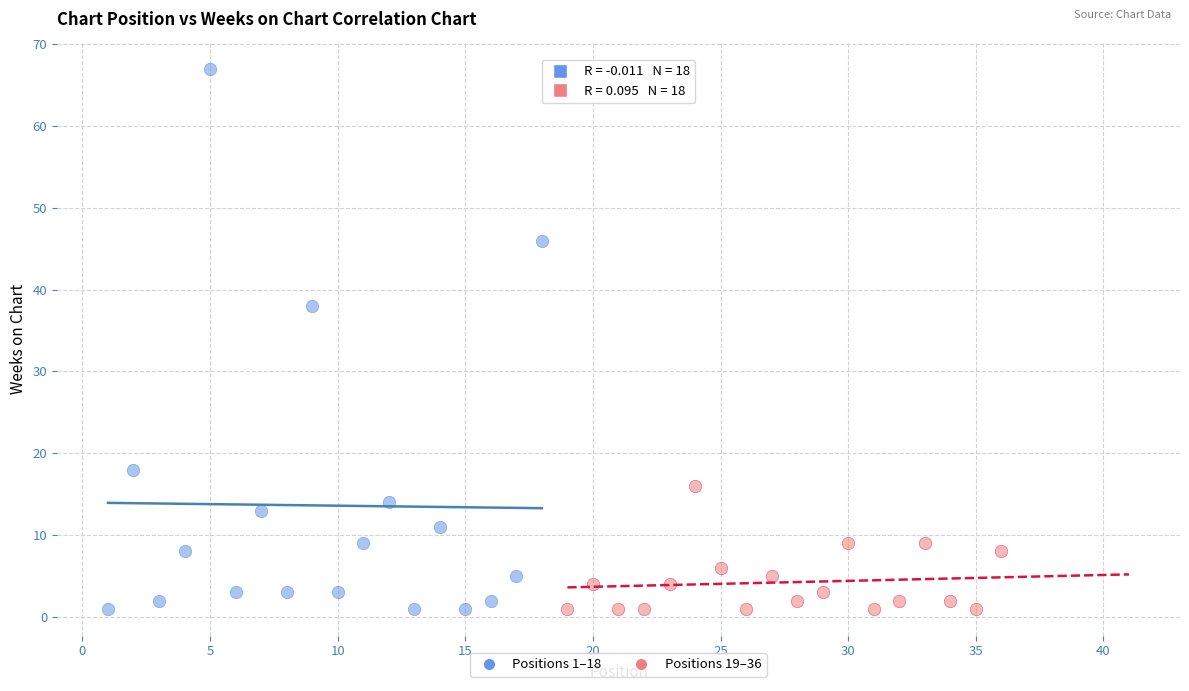

Which series has the largest Y range (max minus min)?

Positions 1–18